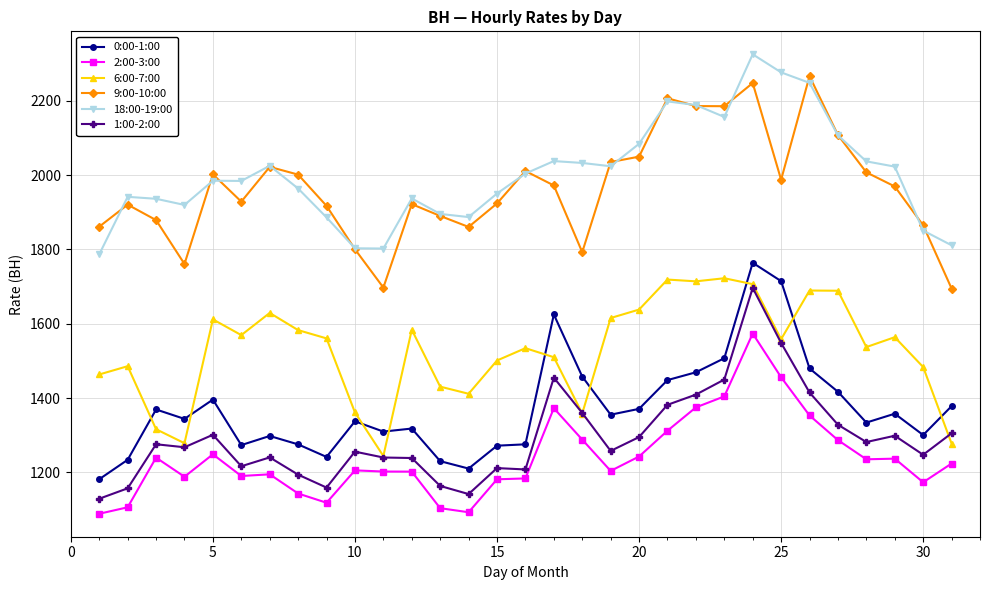

What is the greatest value displayed?

2324.9